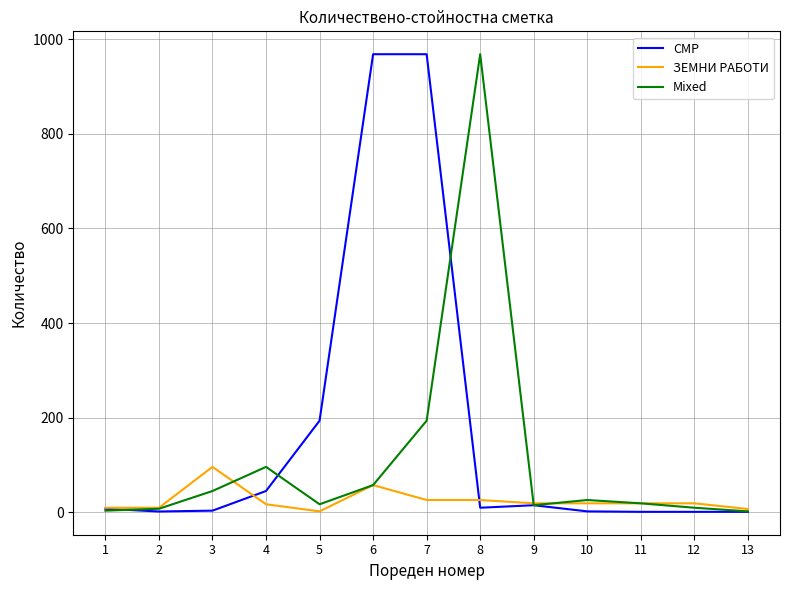

Which series has the widest spread of values?

СМР